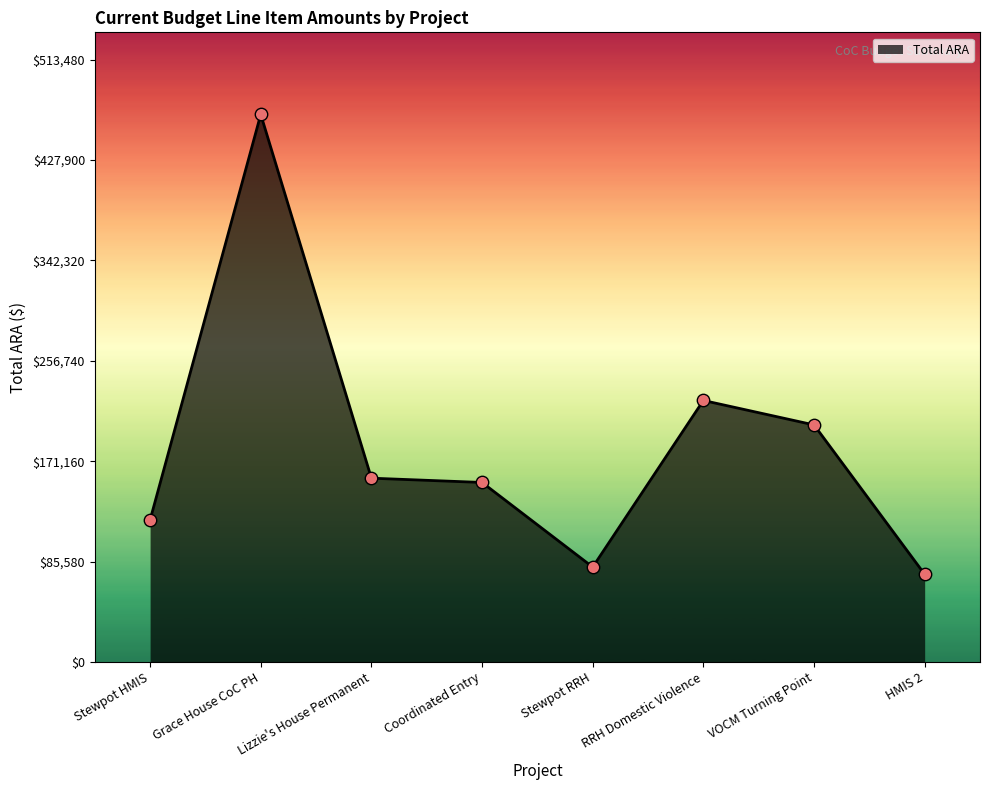

What is the ratio of the value at Grace House CoC PH to the value at Stewpot HMIS?

3.9